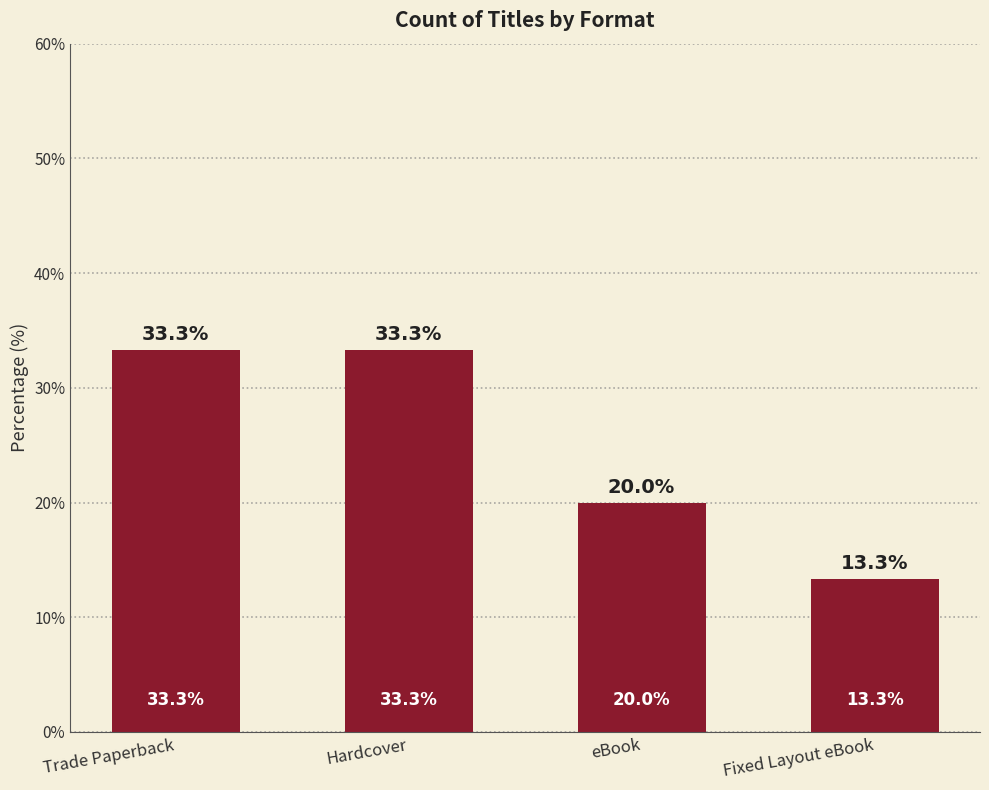

The value at eBook is 20.0. True or false?

True